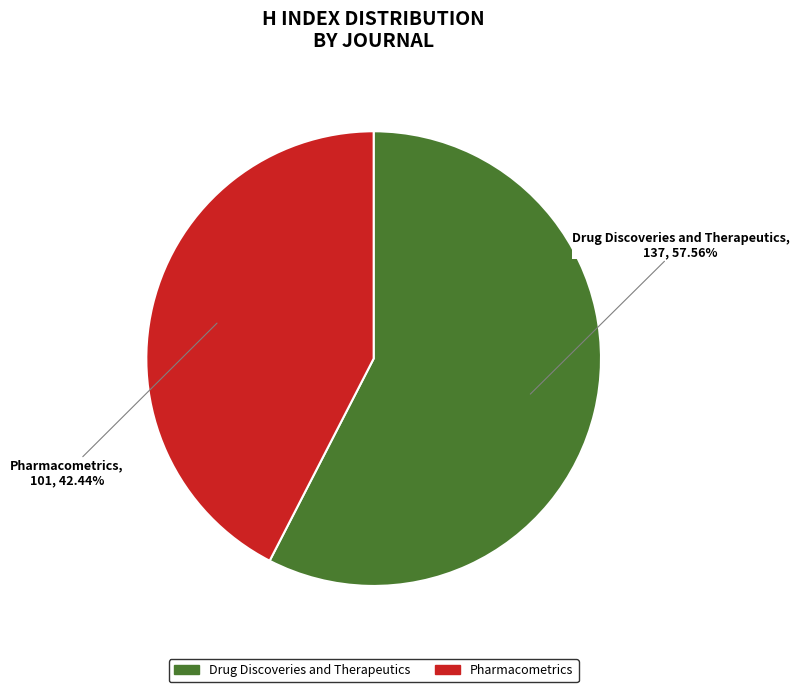

To the nearest percent, what is the difference between the Pharmacometrics and Drug Discoveries and Therapeutics slice percentages?

15%